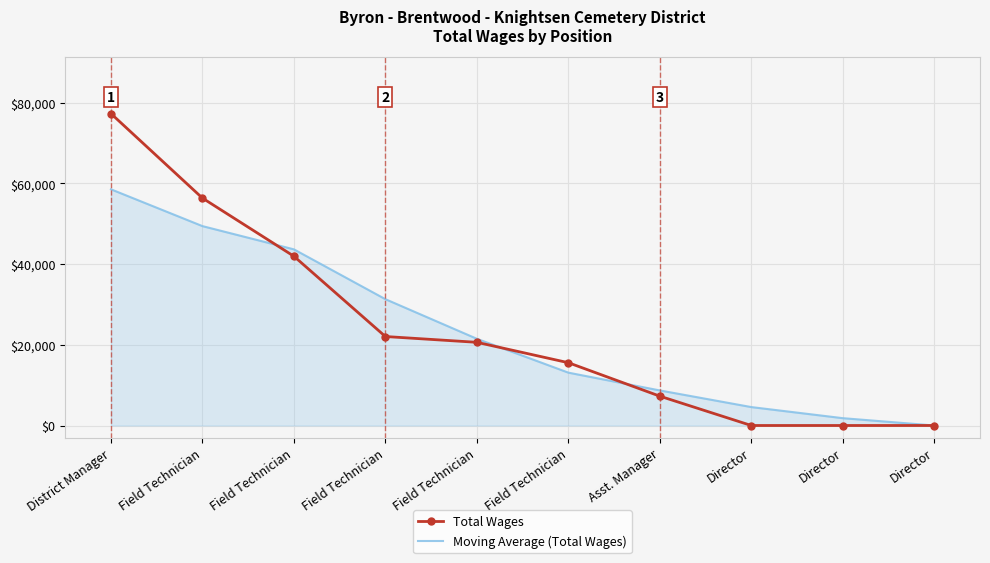

What are all the series names shown in the legend?

Total Wages, Moving Average (Total Wages)